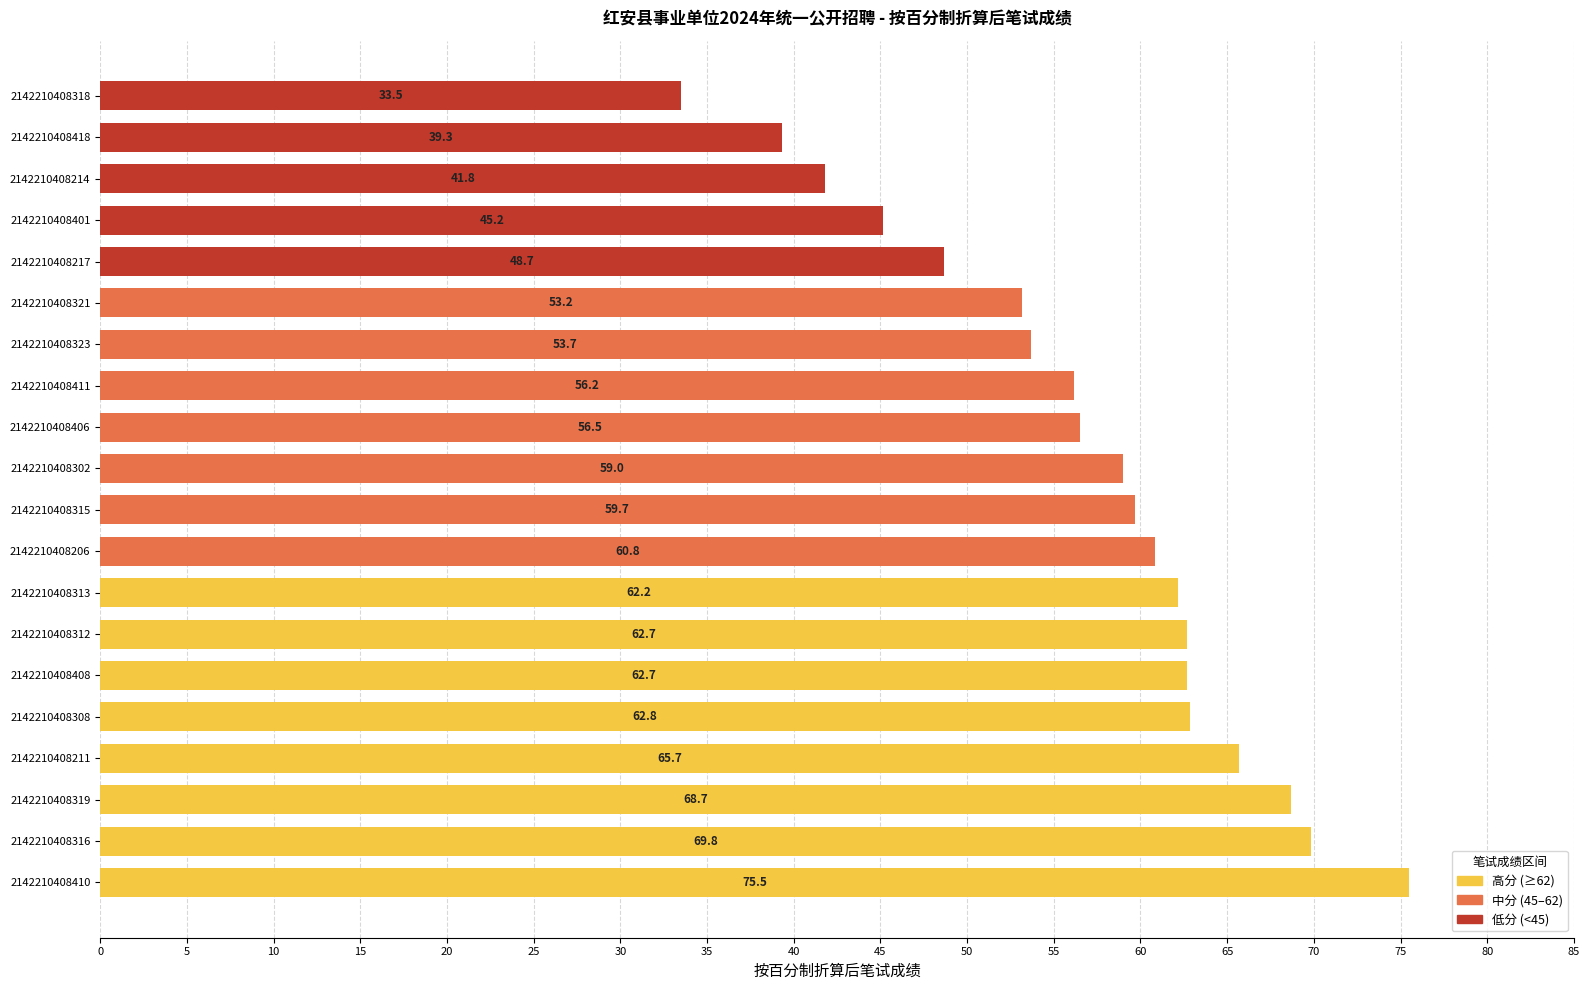

How many bars are there in total?

20